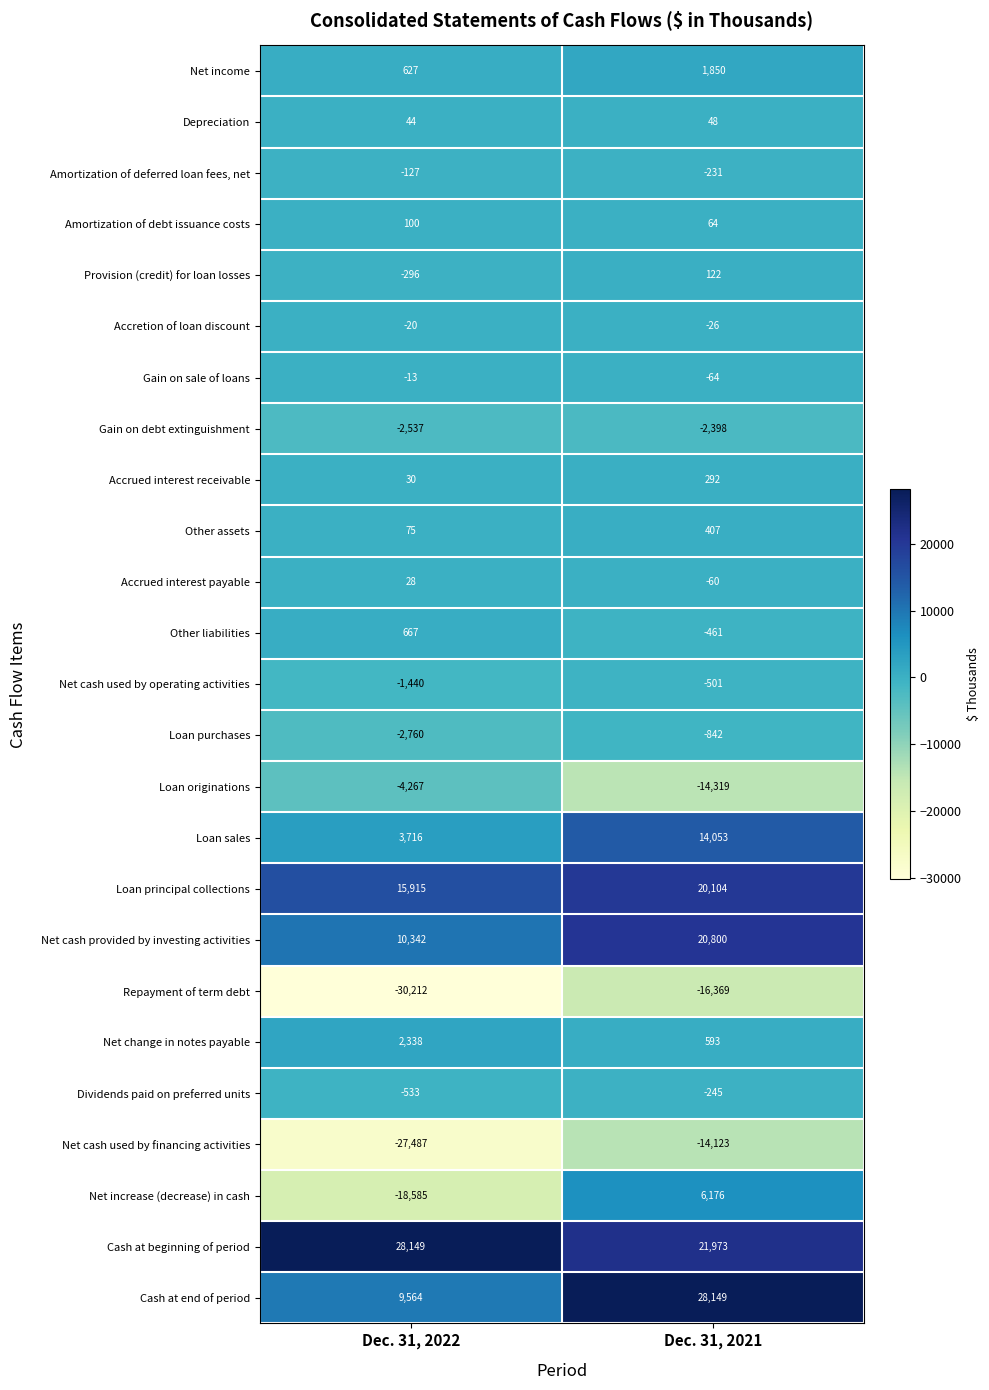

Is it true that Other liabilities equals 1013 at Dec. 31, 2022?

False